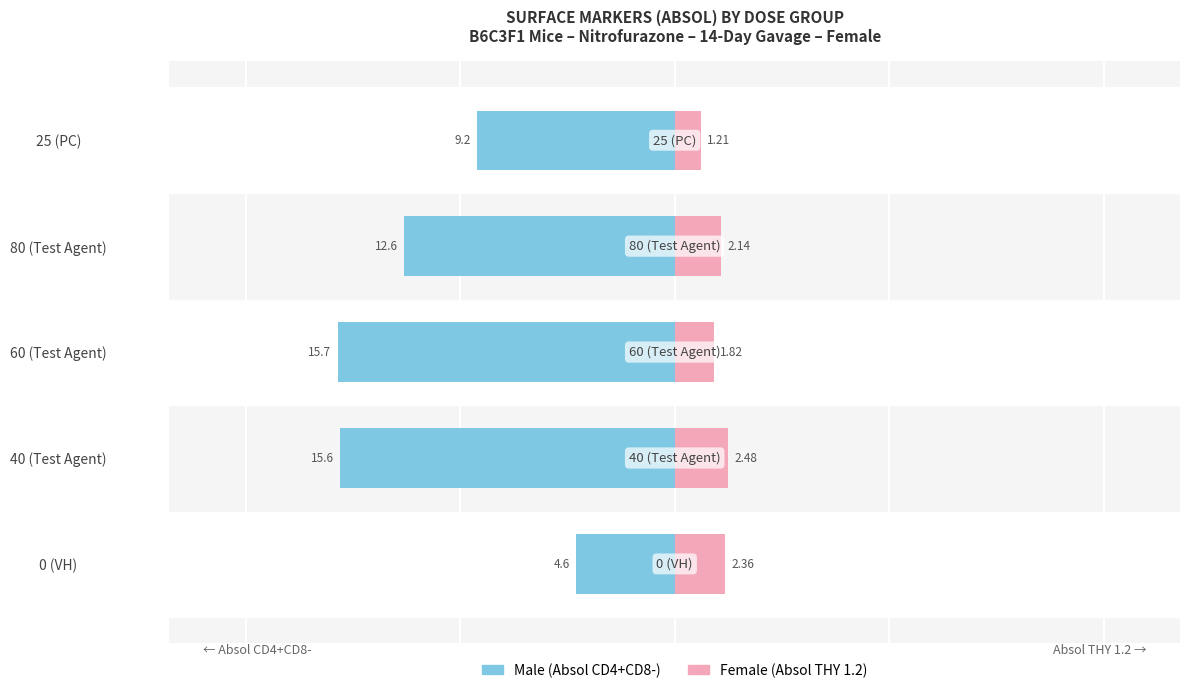

What are all the series names shown in the legend?

Male, Female